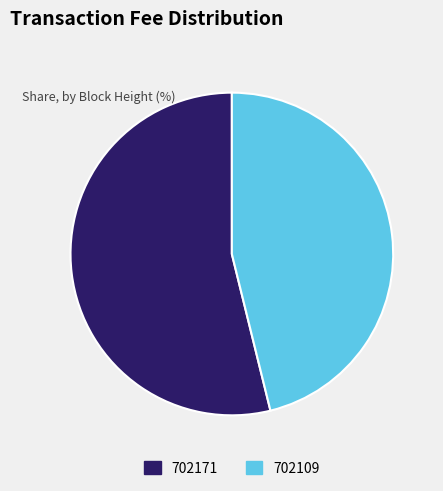

The 702109 slice represents 46% of the pie. True or false?

True